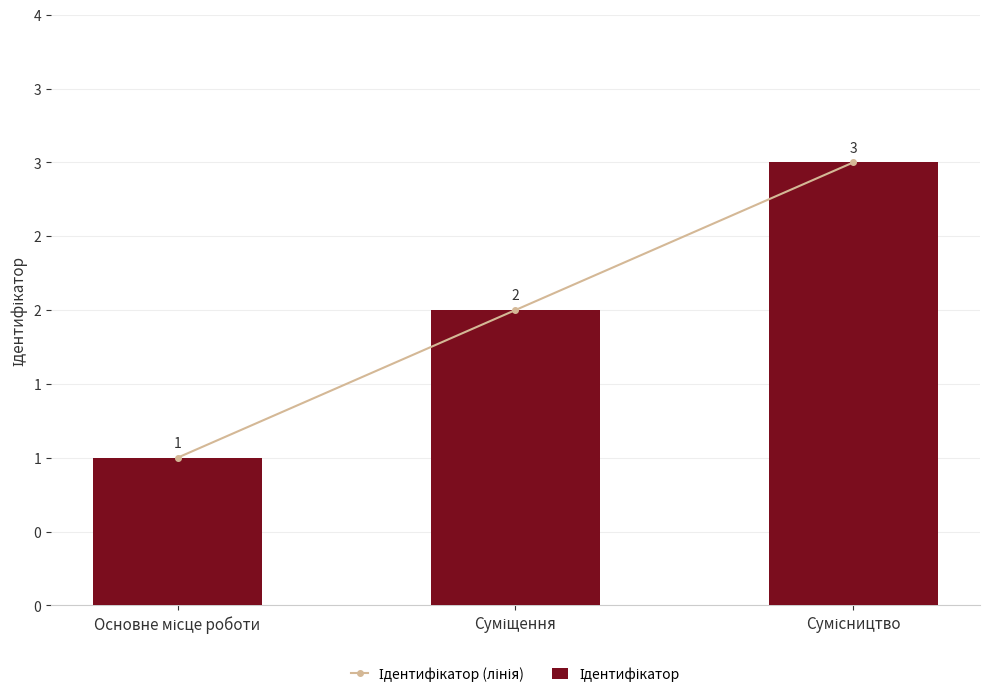

Is it true that Ідентифікатор equals 1 at Сумісництво?

False